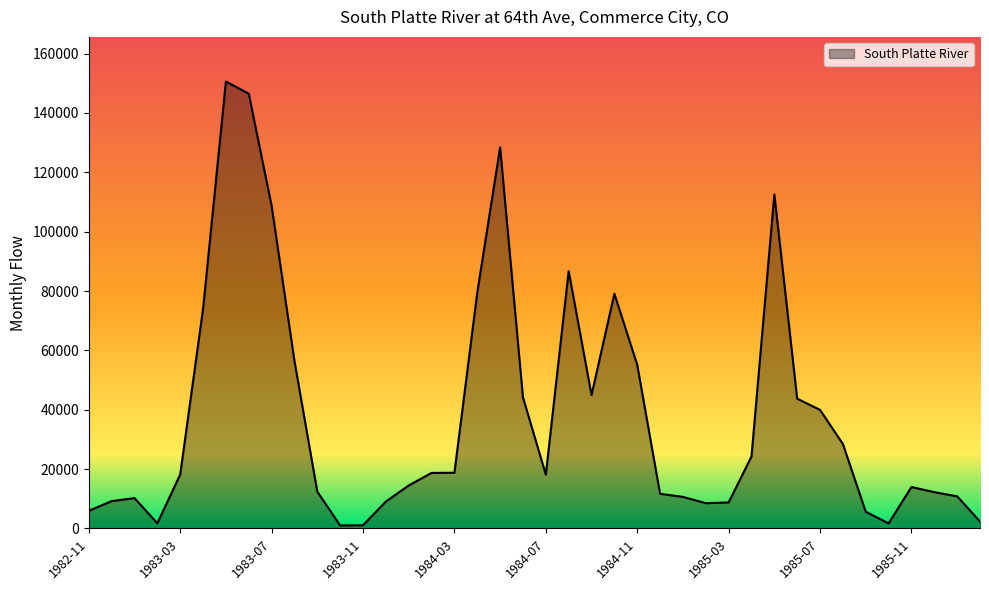

What is the maximum value shown in the chart?

150587.3